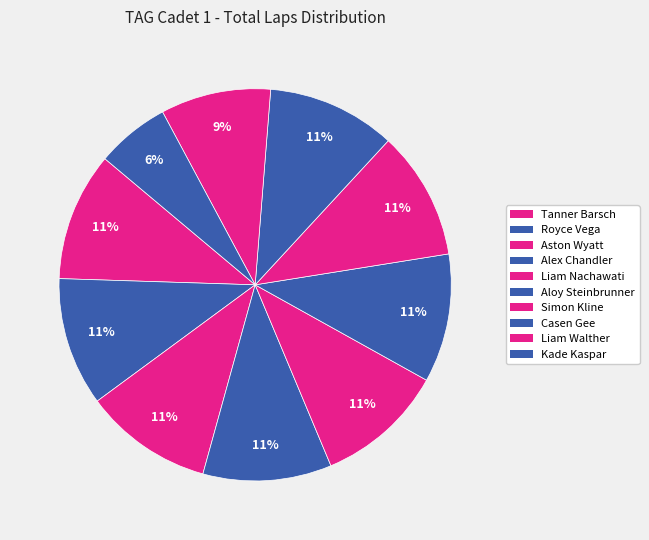

Rank the categories by value from highest to lowest.

Tanner Barsch, Royce Vega, Aston Wyatt, Alex Chandler, Liam Nachawati, Aloy Steinbrunner, Simon Kline, Casen Gee, Liam Walther, Kade Kaspar